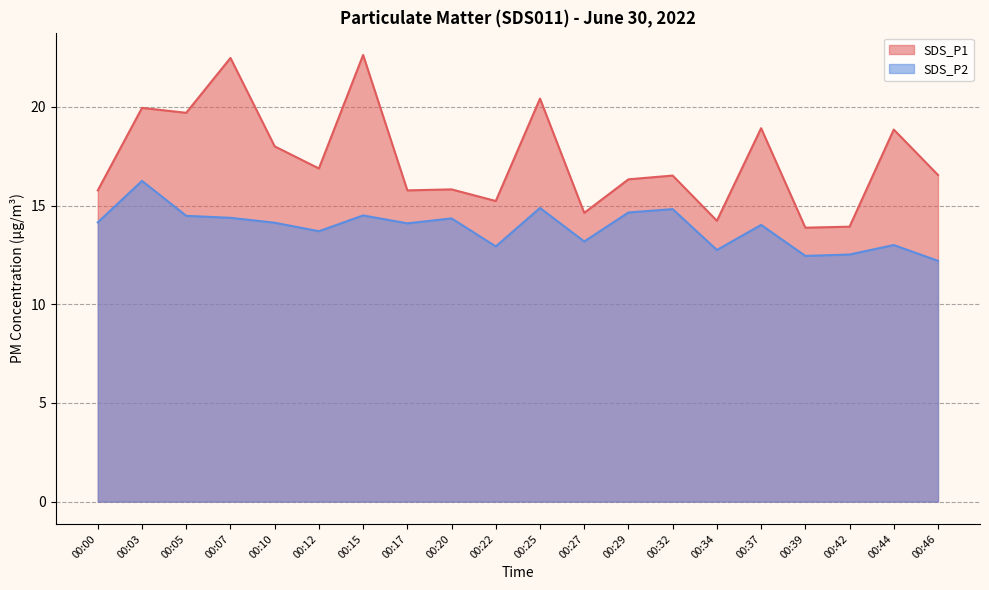

What is the minimum value for SDS_P2?

12.2